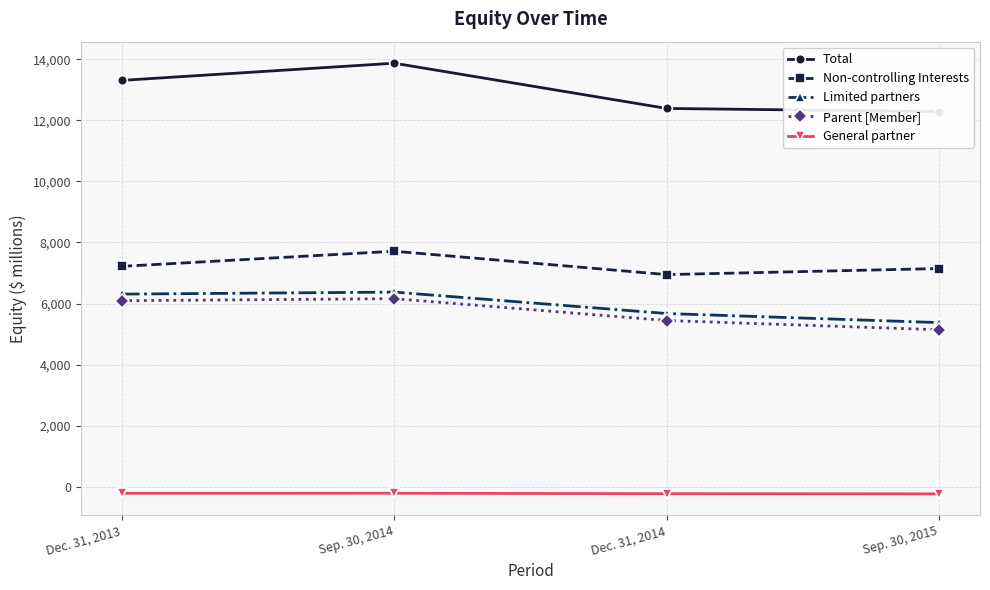

At which category does the chart reach its minimum across all series?

Sep. 30, 2015